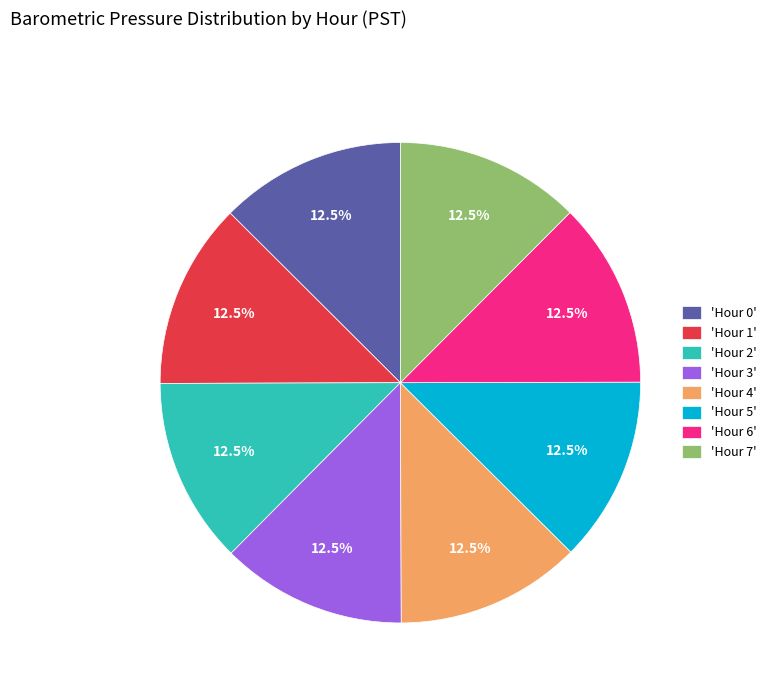

Does 'Hour 7' represent more than half of the total?

No